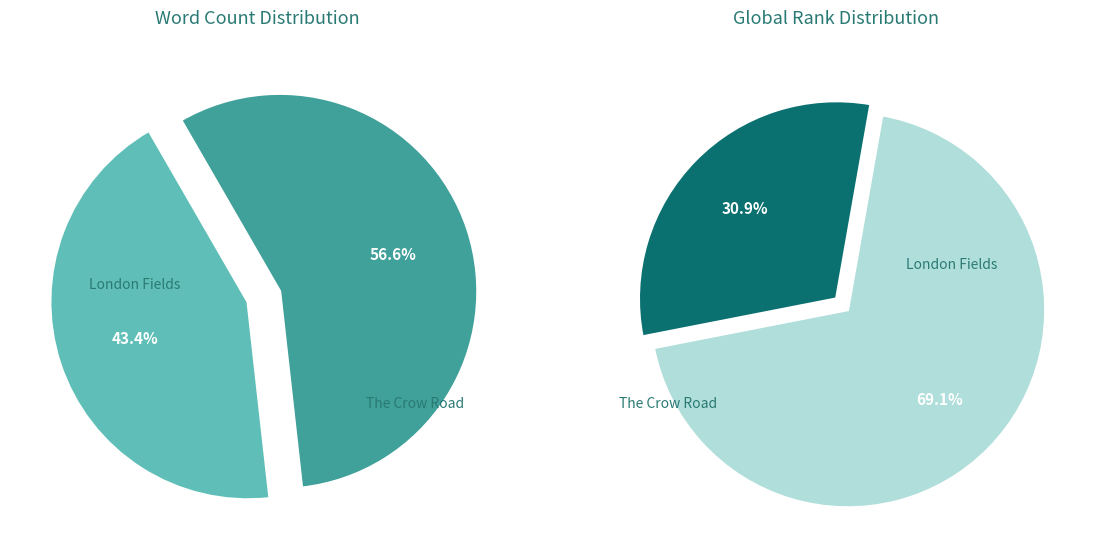

What percentage do The Crow Road and London Fields together represent?

100.0%